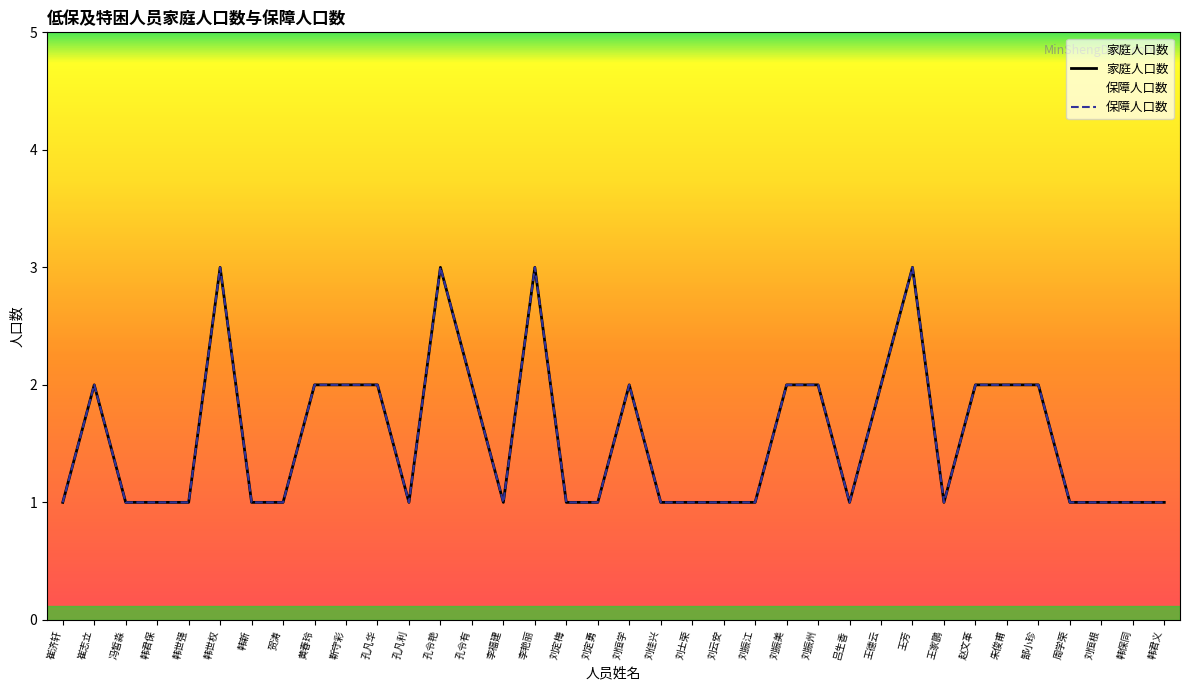

How many values in the 保障人口数 series exceed 1?

16